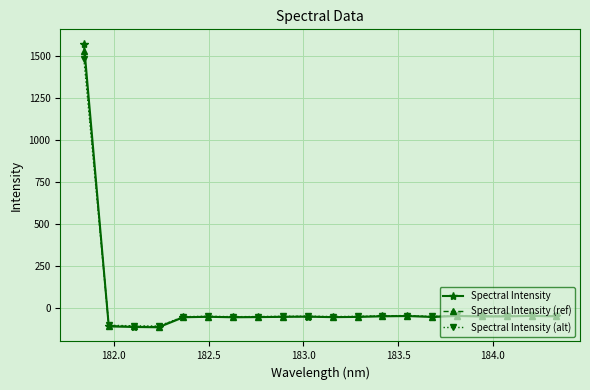

How many positive values does the Spectral Intensity (ref) series have?

1